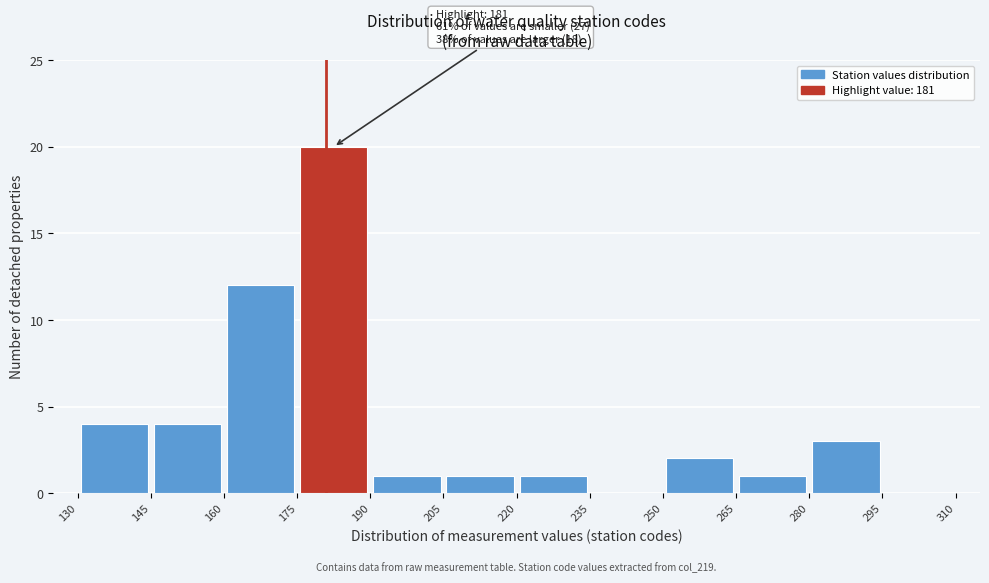

Over which range of the x-axis is the bar tallest?

175 to 190